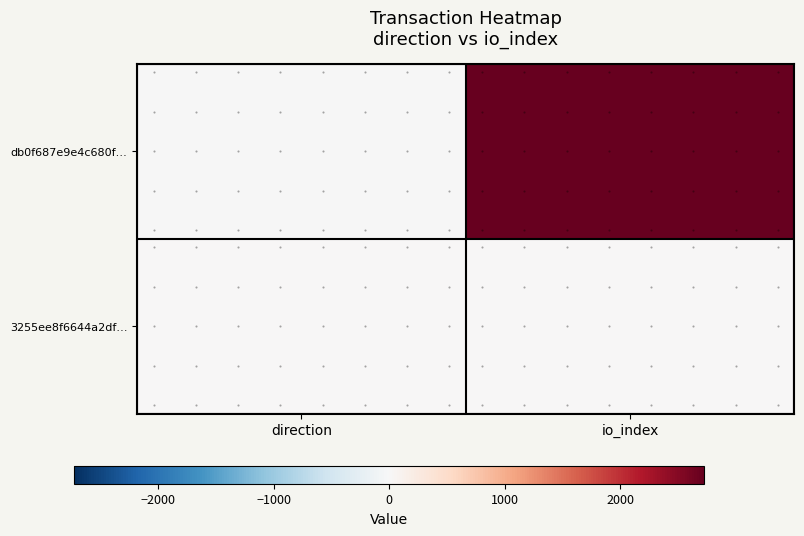

Which series has the widest spread of values?

db0f687e9e4c680f…